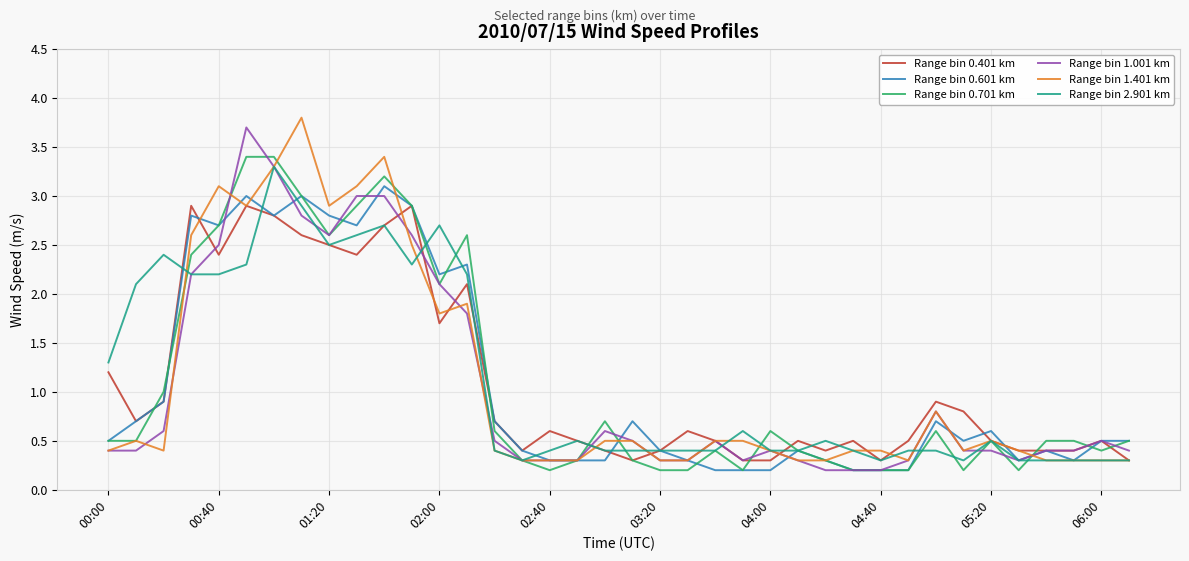

How many distinct data groups are displayed?

6